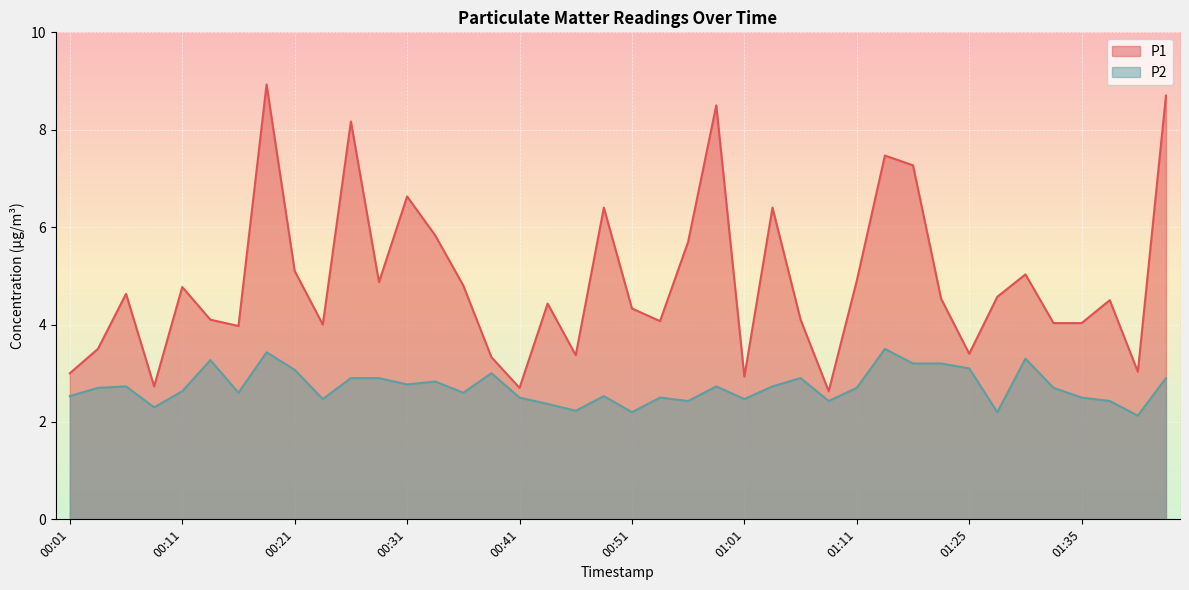

How many series are shown in this chart?

2